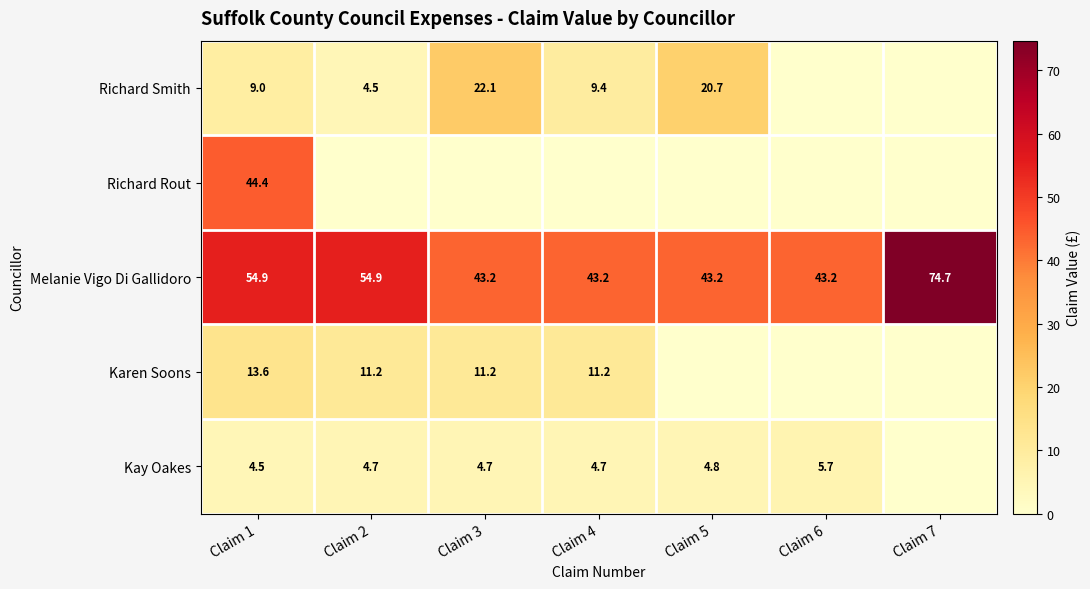

The Richard Smith series shows 34.3 at Claim 5. True or false?

False